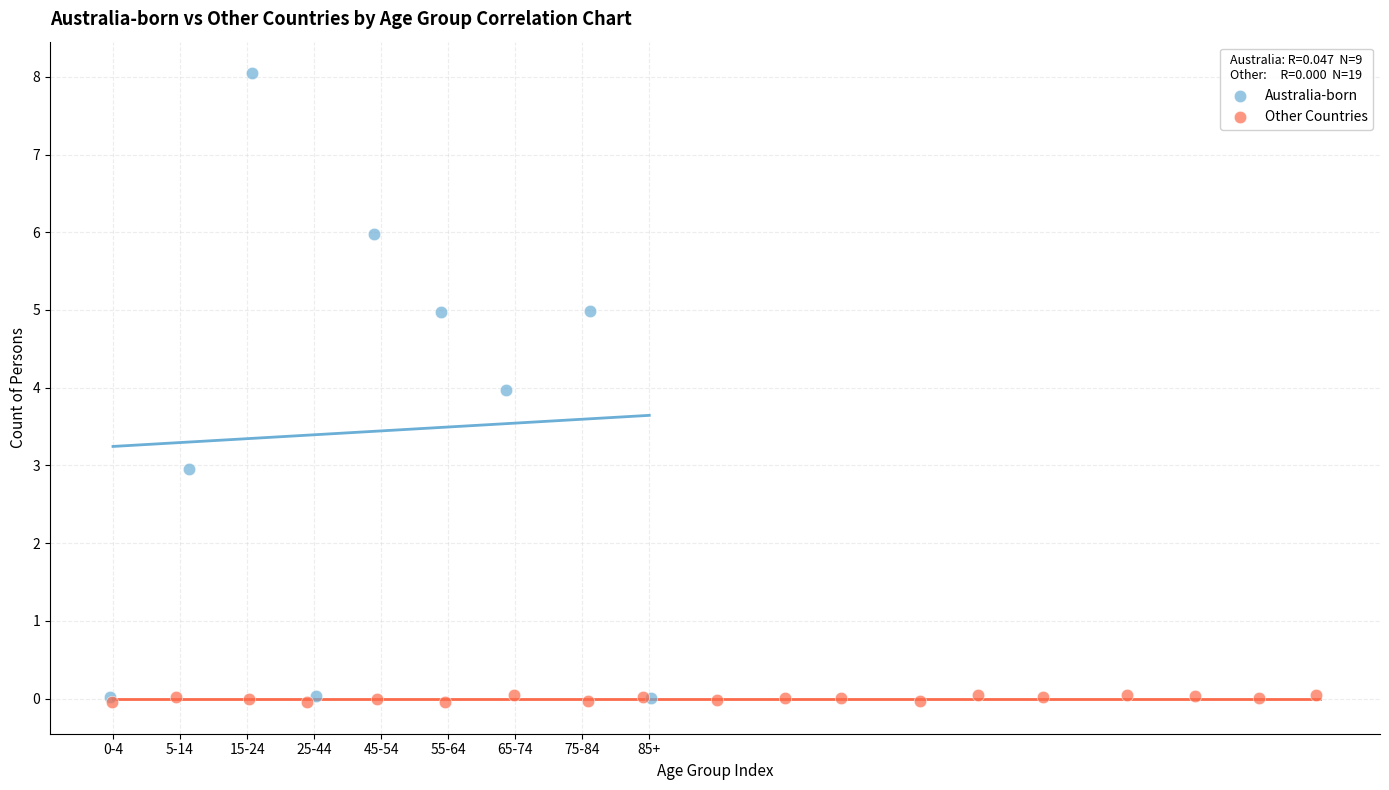

Which series reaches the maximum Y coordinate?

Australia-born